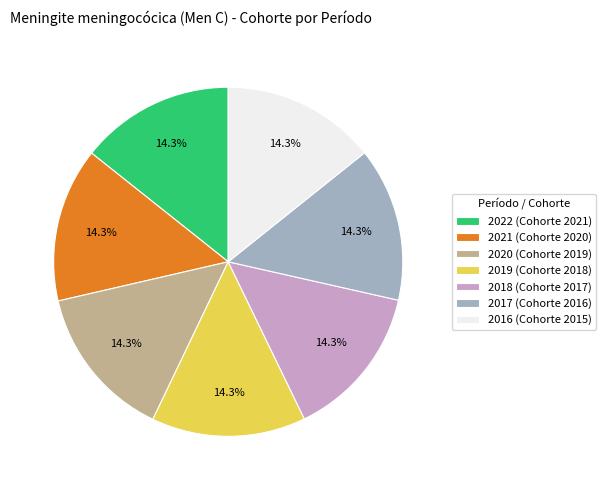

True or false: 2021 accounts for 21% of the total.

False